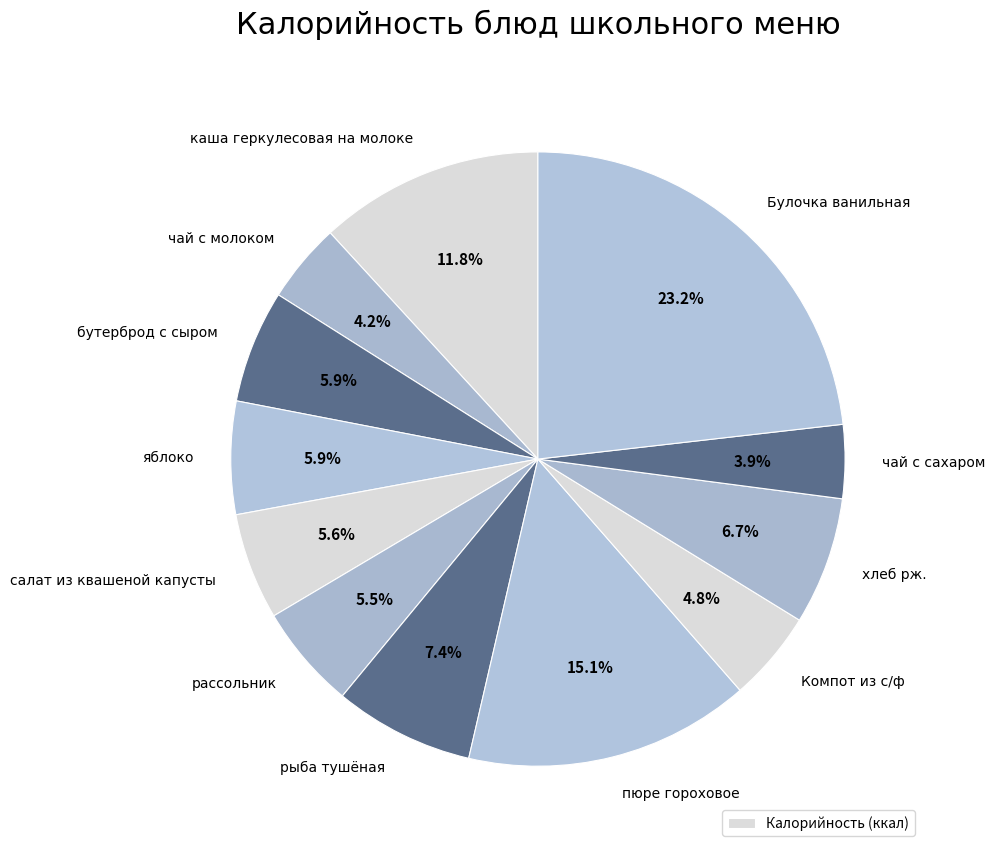

How many slices are in this pie chart?

12